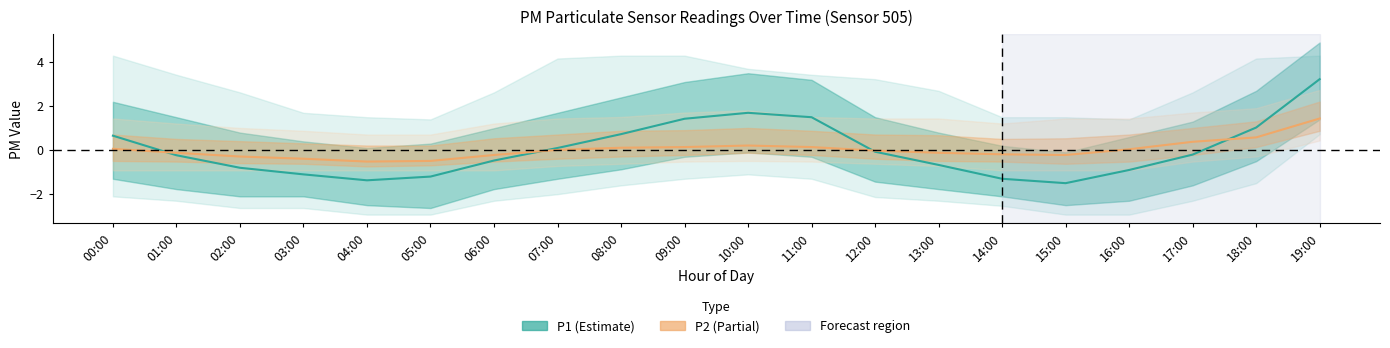

Which series has the widest spread of values?

P1